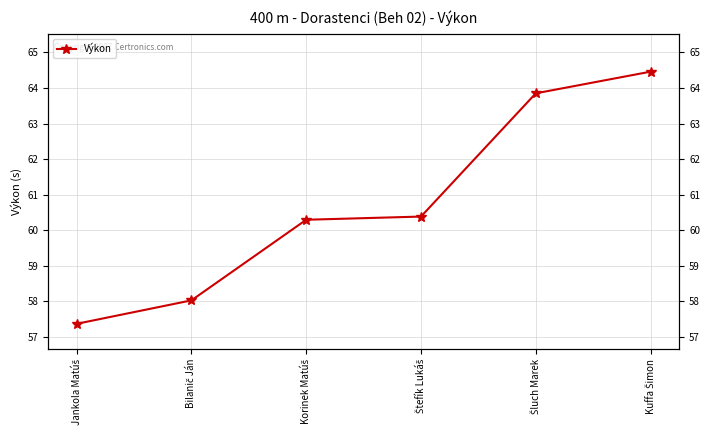

True or false: there are more than 0 points higher than both neighbors.

False